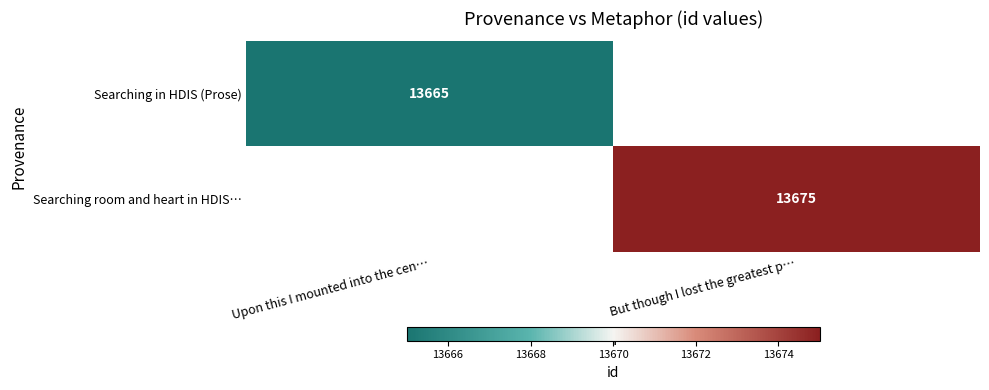

The Searching room and heart in HDIS… series shows 18236 at But though I lost the greatest p…. True or false?

False